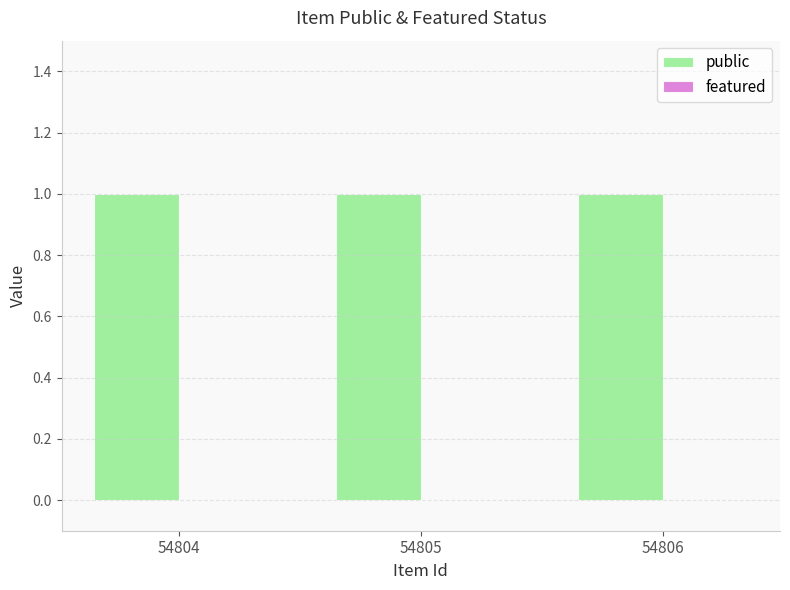

Reading left to right, what are all the values shown in this chart?

public: 54804=1	54805=1	54806=1
featured: 54804=0	54805=0	54806=0